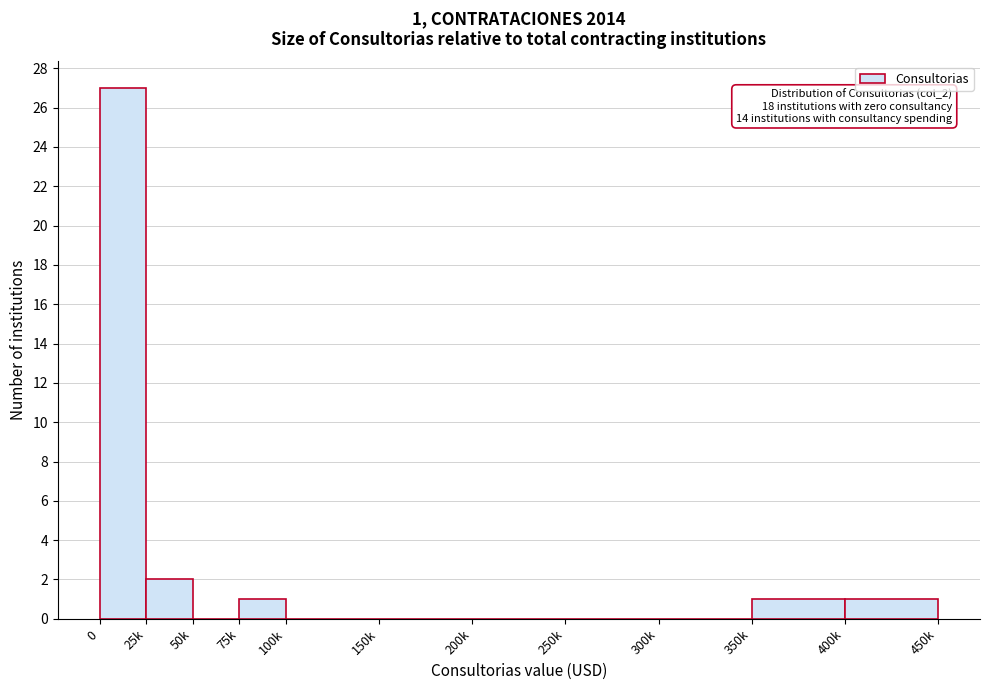

Reading right to left, what are all the values shown in this chart?

400k=1	350k=1	300k=0	250k=0	200k=0	150k=0	100k=0	75k=1	50k=0	25k=2	0=27